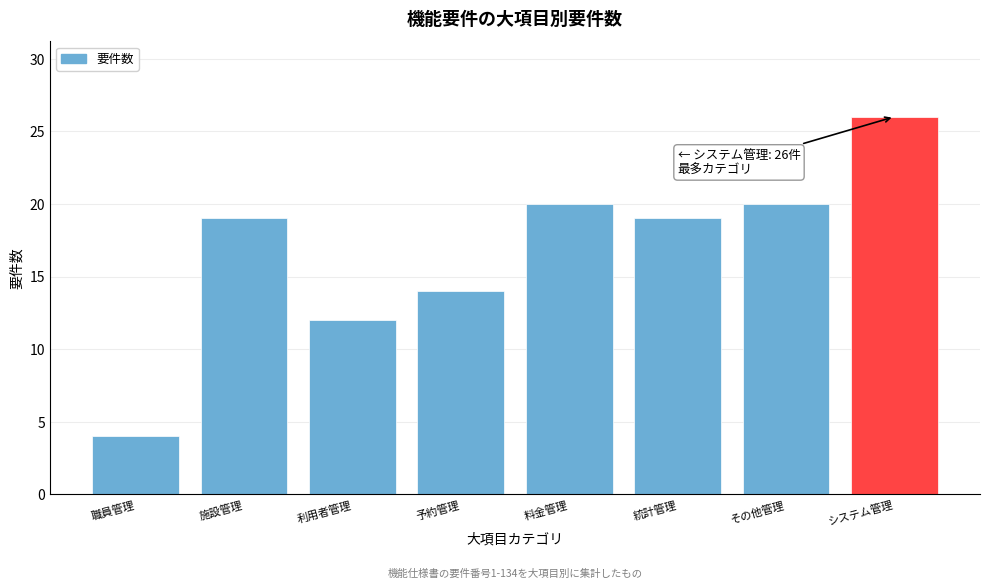

Reading left to right, what are all the values shown in this chart?

4	19	12	14	20	19	20	26